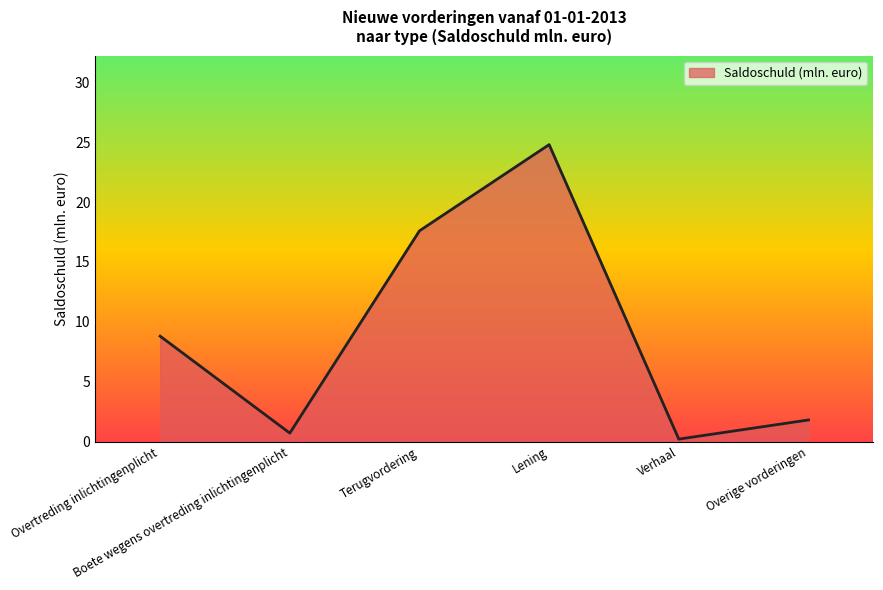

What is the greatest value displayed?

24.8